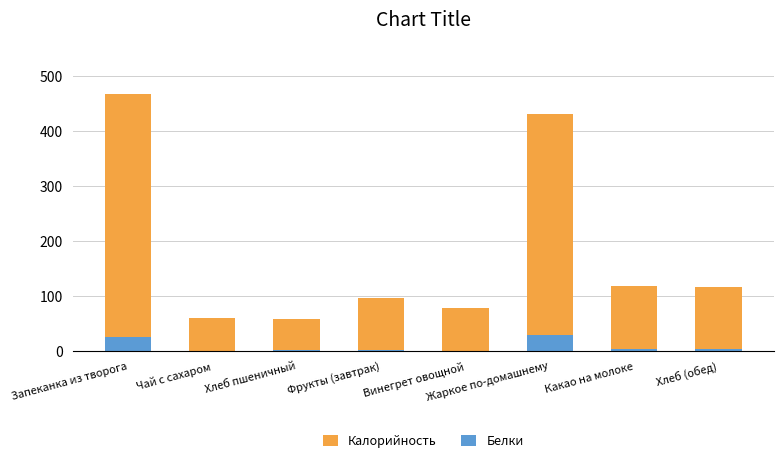

What is the sum of the Калорийность values at Хлеб (обед) and Жаркое по-домашнему?

547.7